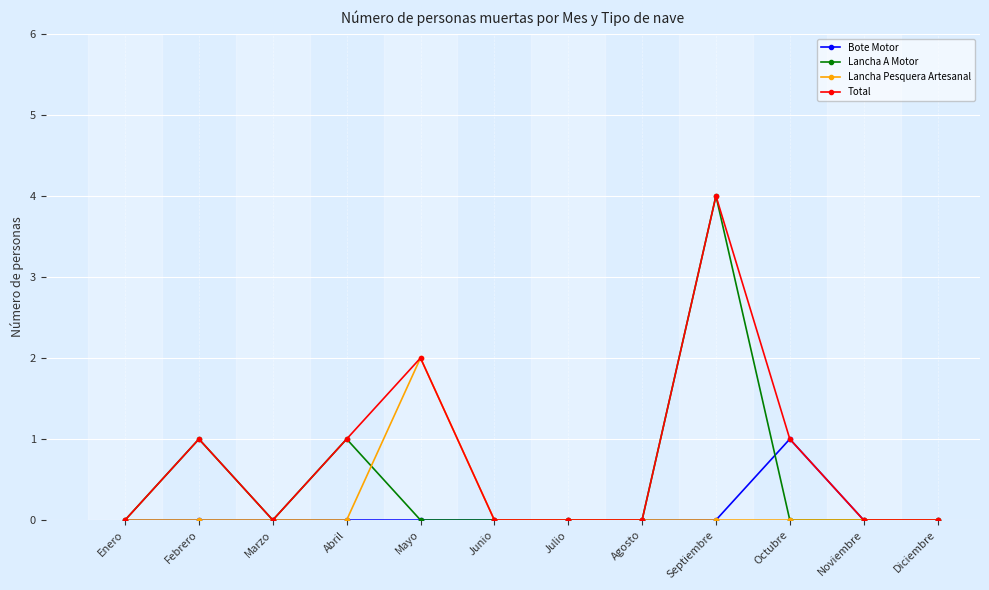

What is the label of the 10th point from the left?

Octubre